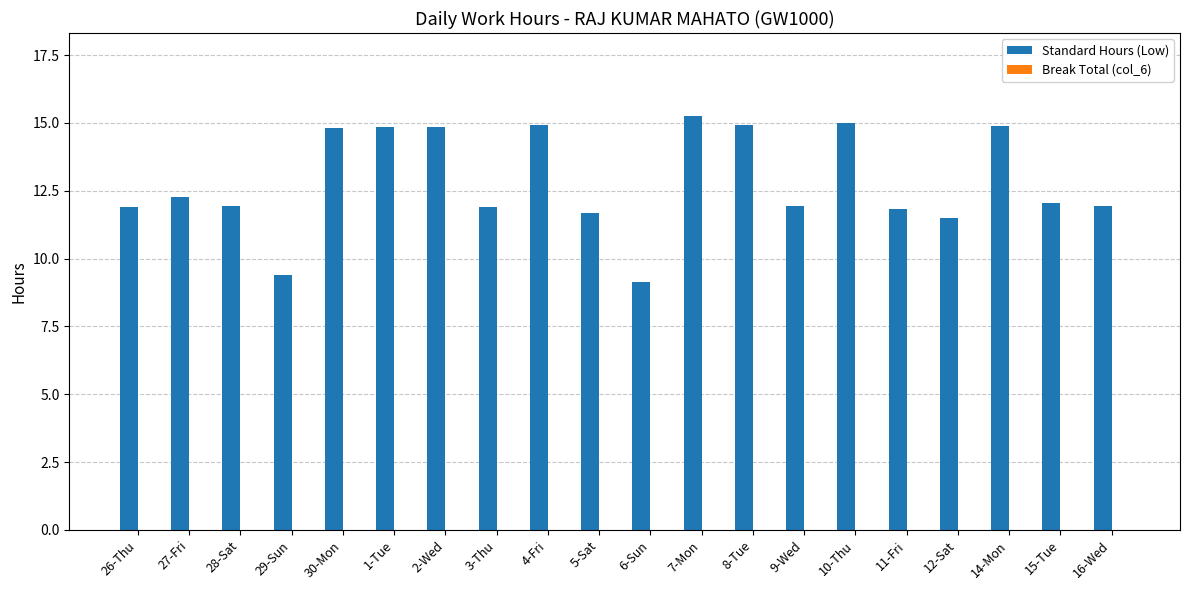

What is the label of the 13th bar from the left?

8-Tue